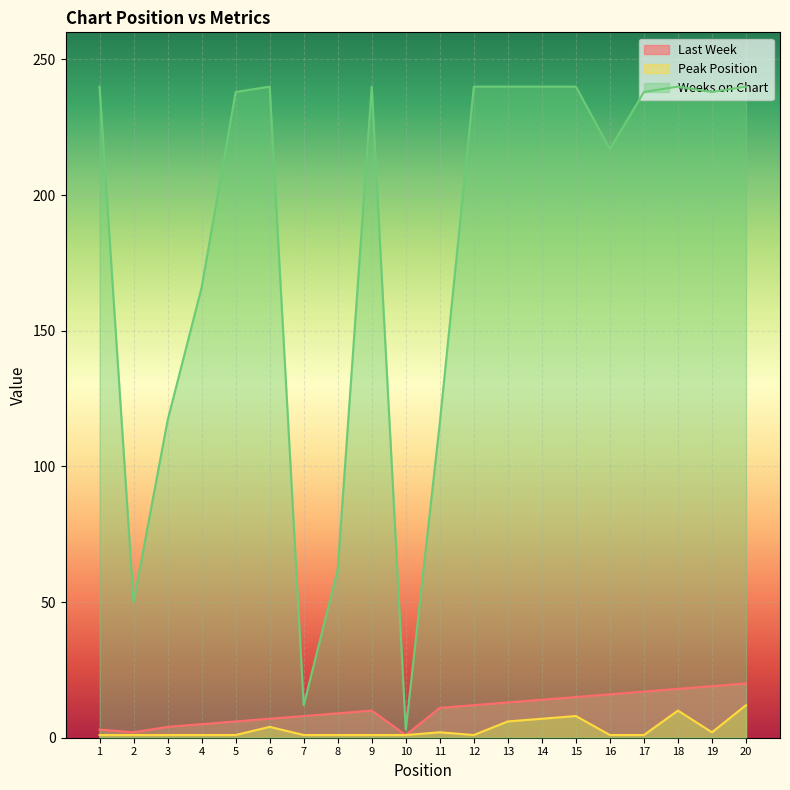

What is the value of the Weeks on Chart point at the 5th from the left?

238